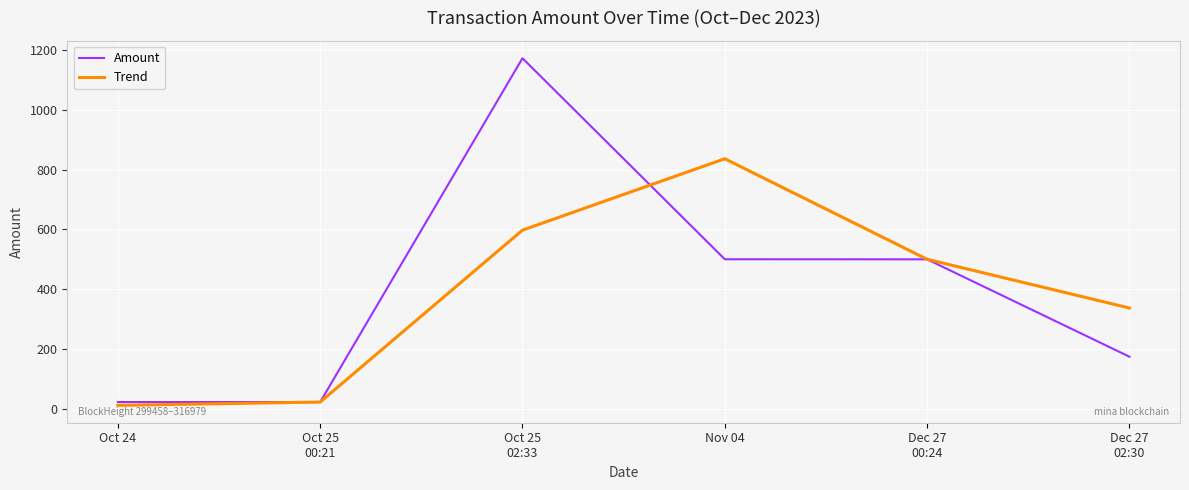

What is the total value across all series at Nov 04?

1336.9